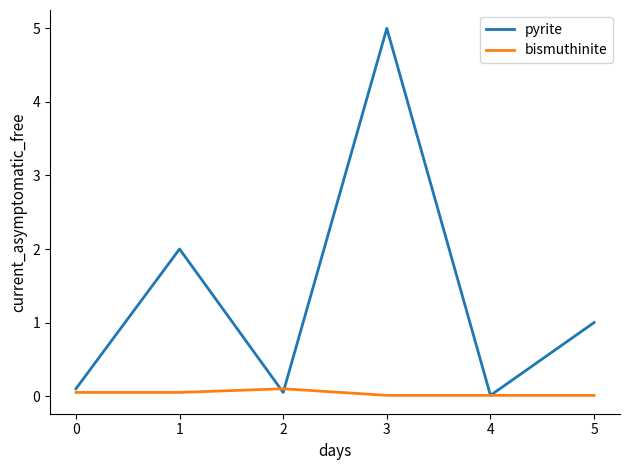

Rank the series by their average value, from highest to lowest.

pyrite, bismuthinite